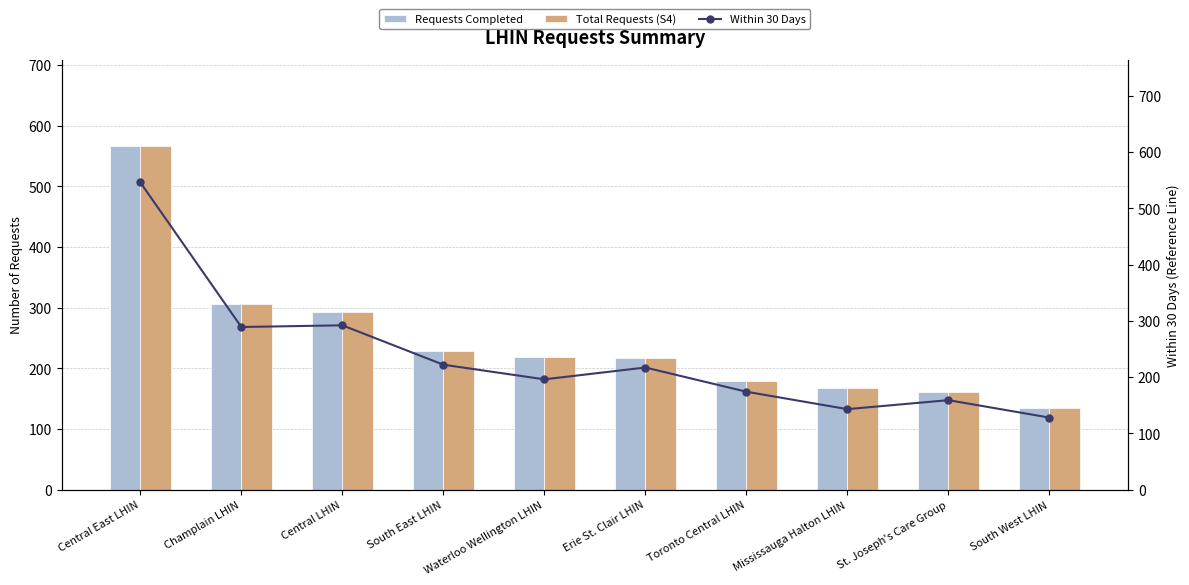

Rank the series at Toronto Central LHIN from lowest to highest value.

Within 30 Days, Requests Completed, Total Requests (S4)